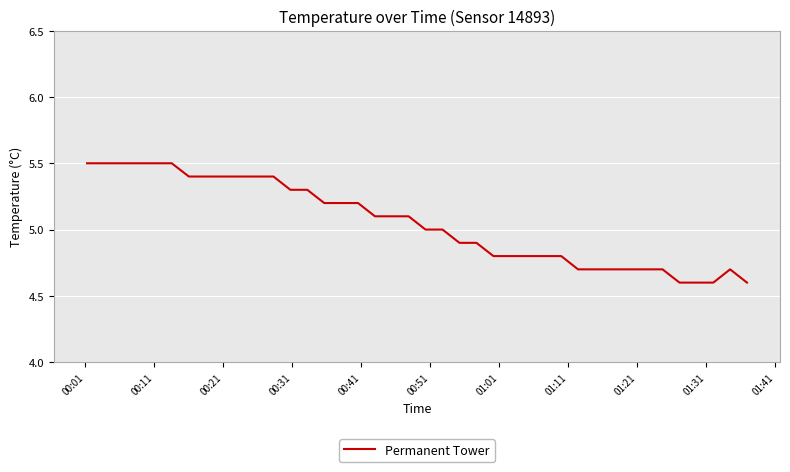

What is the difference between the maximum and minimum values?

0.9